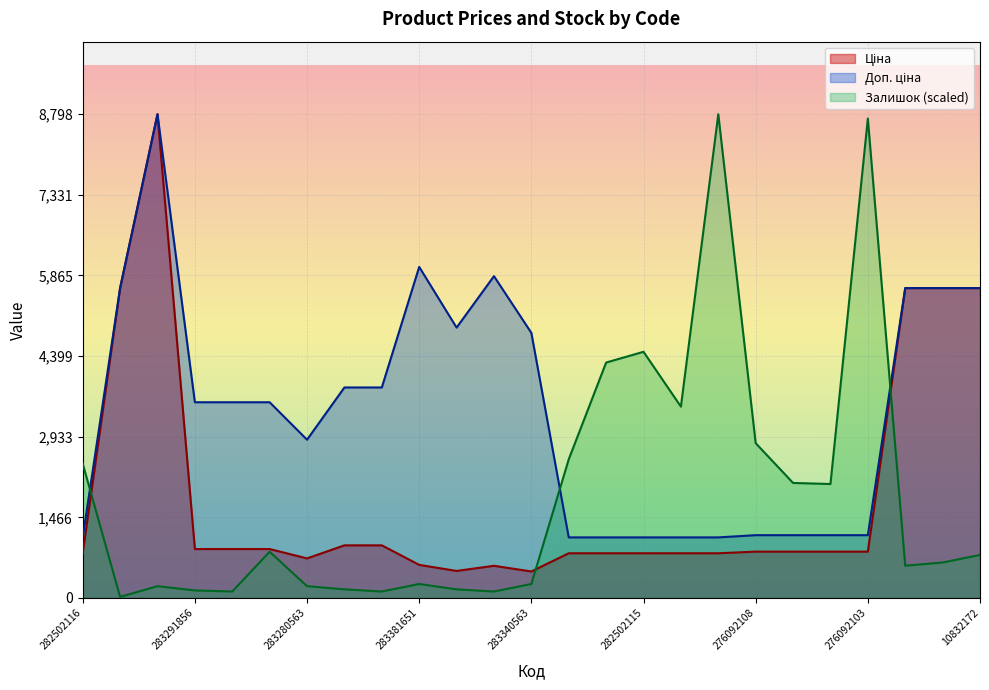

At which category does Залишок reach its first local valley?

10832185